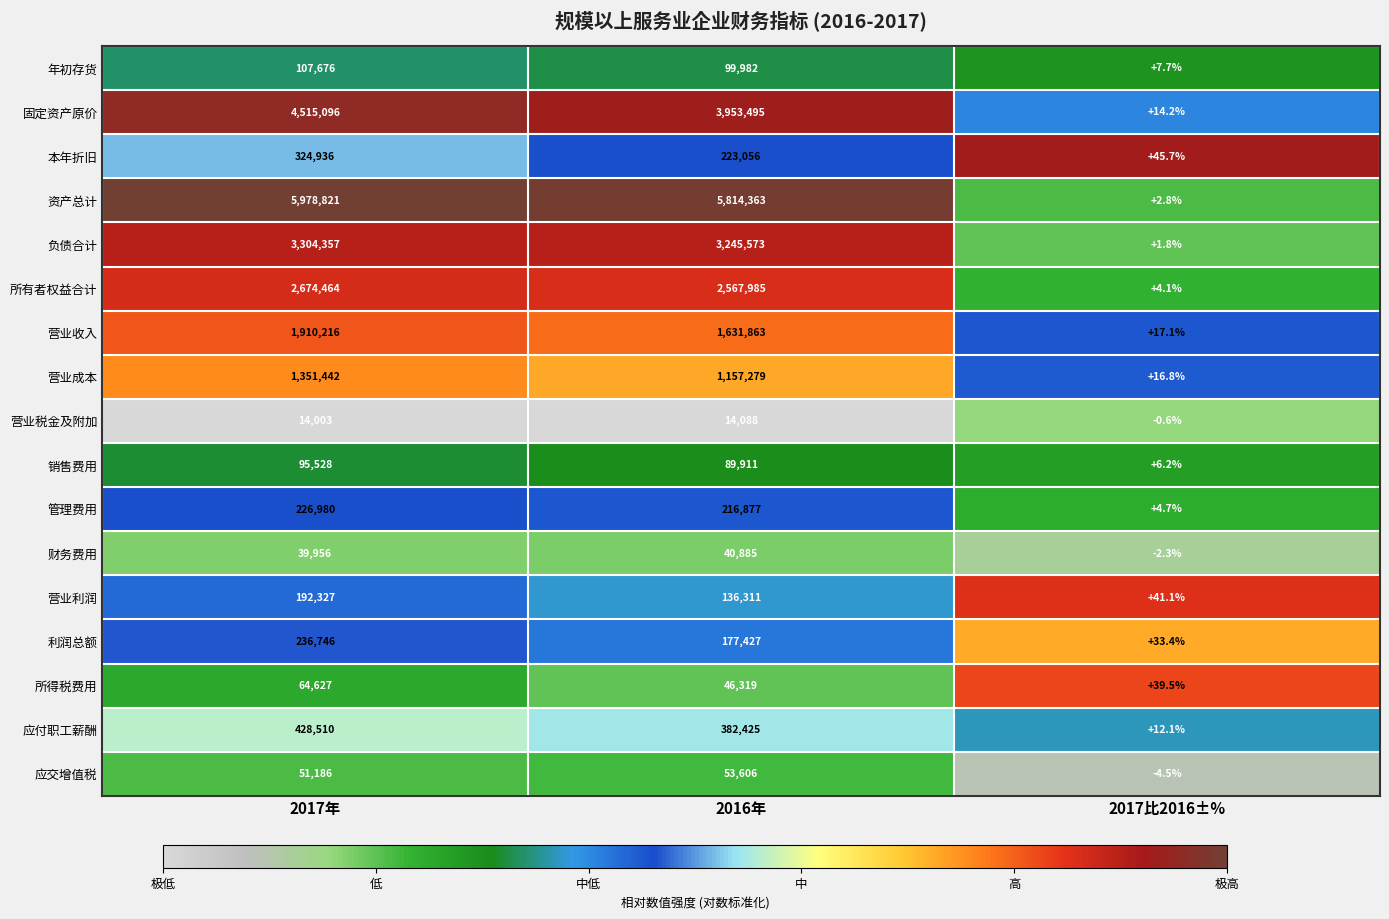

Which series has the widest spread of values?

资产总计